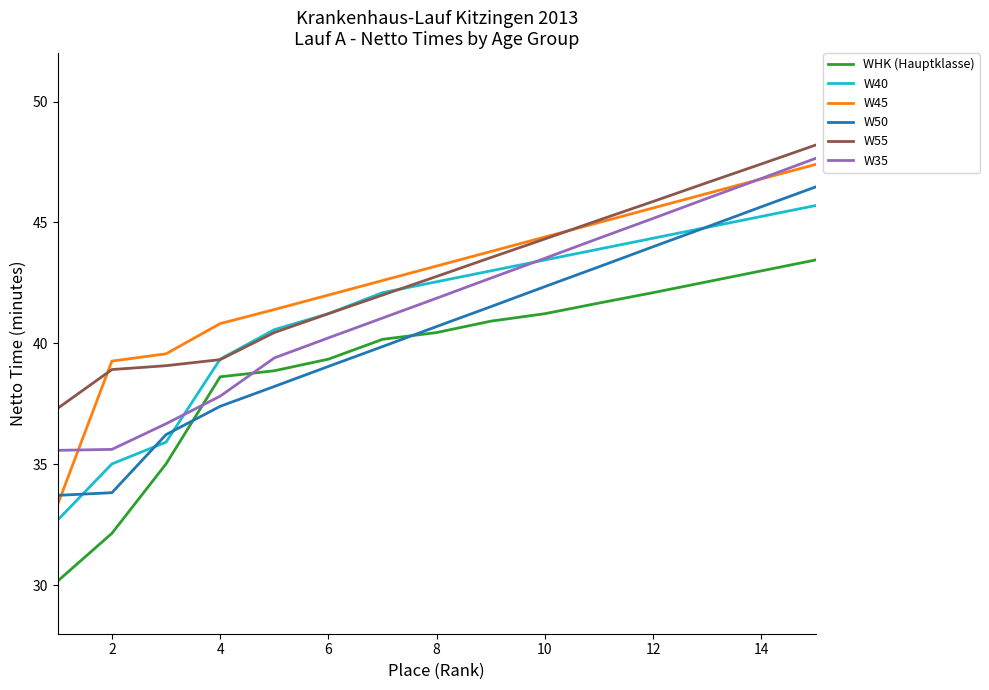

What is the greatest value displayed?

48.2